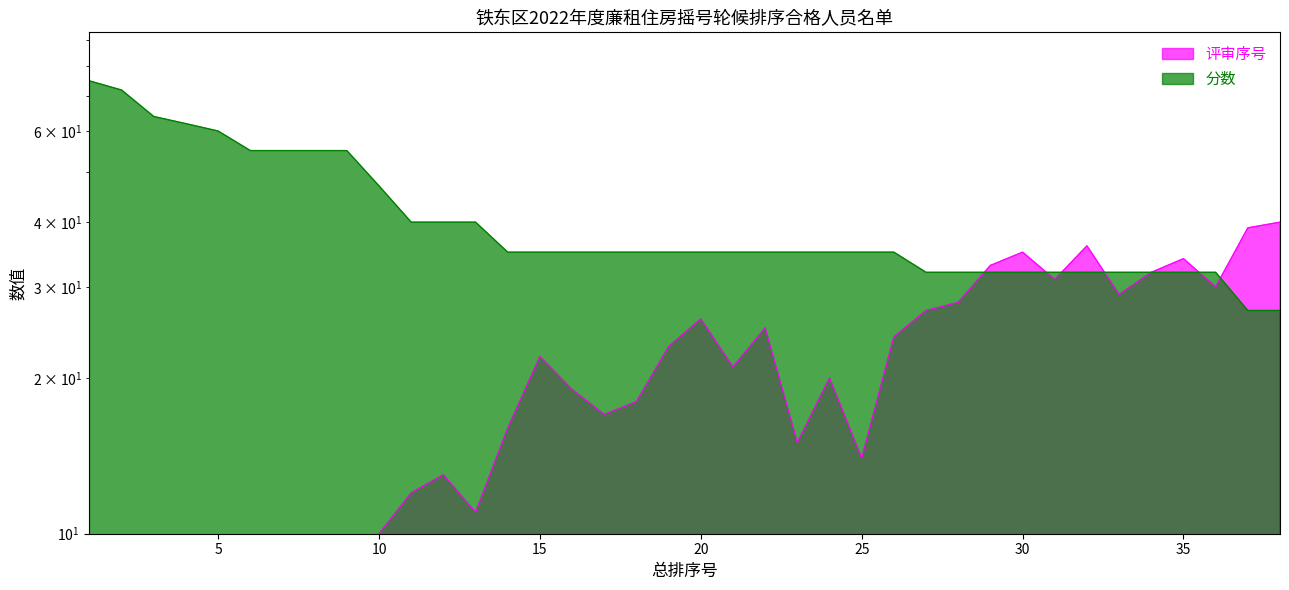

What is the greatest value displayed?

75